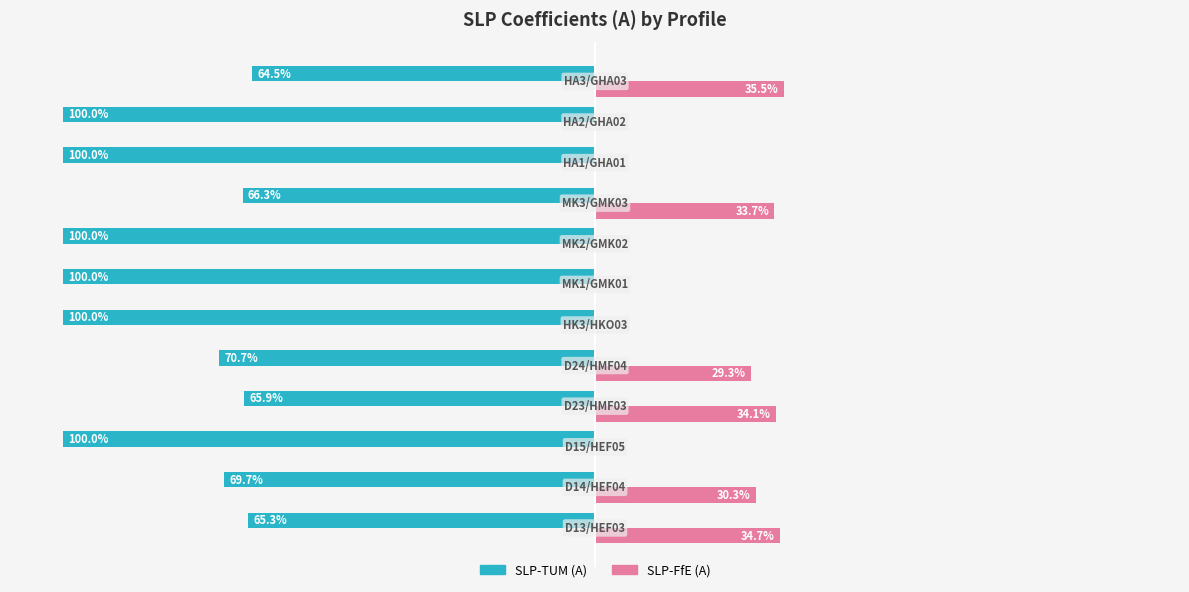

What is the value of the SLP-TUM (A) bar at the 4th from the left?

-65.9